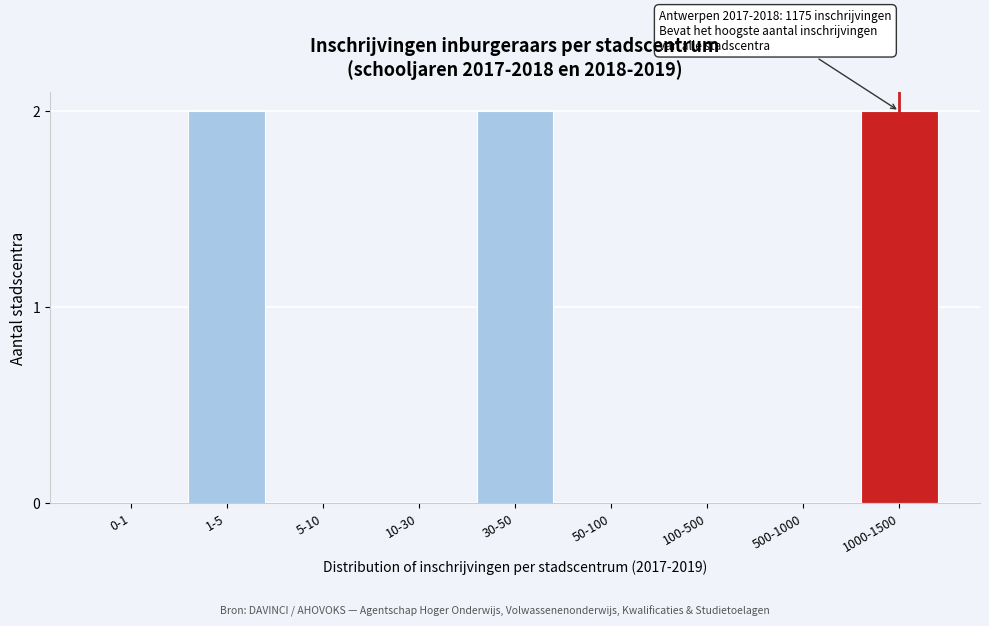

Reading left to right, transcribe all the data shown in this chart.

0-1=0	1-5=2	5-10=0	10-30=0	30-50=2	50-100=0	100-500=0	500-1000=0	1000-1500=2